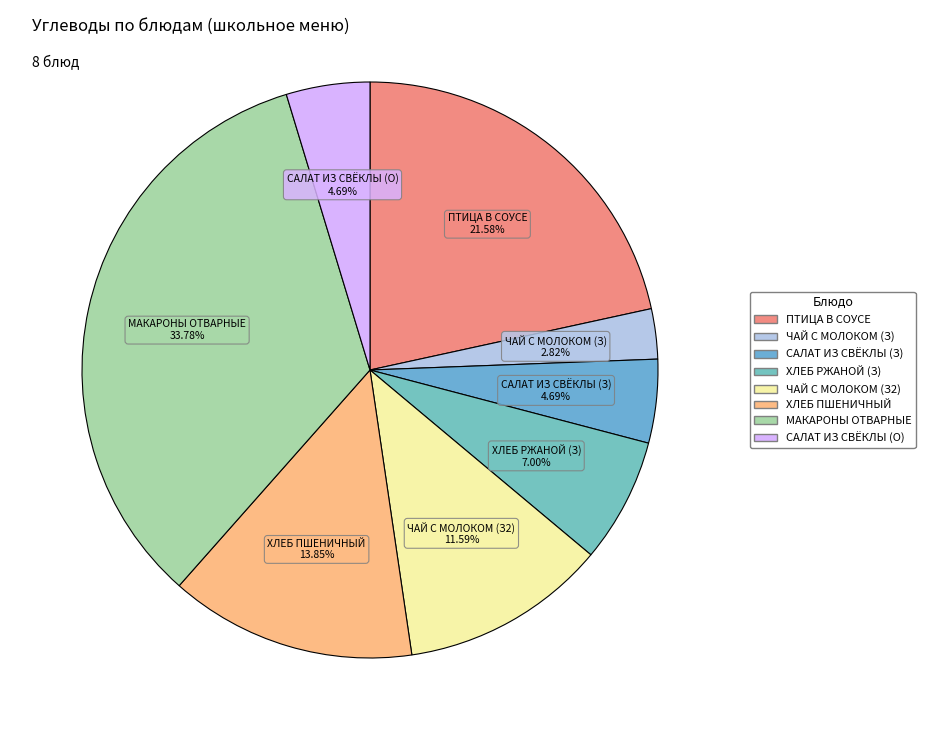

Rank the categories by value from lowest to highest.

ЧАЙ С МОЛОКОМ, САЛАТ ИЗ СВЁКЛЫ С ЧЕСНОКОМ, САЛАТ ИЗ СВЁКЛЫ С ЧЕСНОКОМ (Обед), ХЛЕБ РЖАНОЙ, ЧАЙ С МОЛОКОМ, ХЛЕБ ПШЕНИЧНЫЙ ПОРЦ., ПТИЦА В СОУСЕ С ТОМАТОМ, МАКАРОННЫЕ ИЗДЕЛИЯ ОТВАРНЫЕ